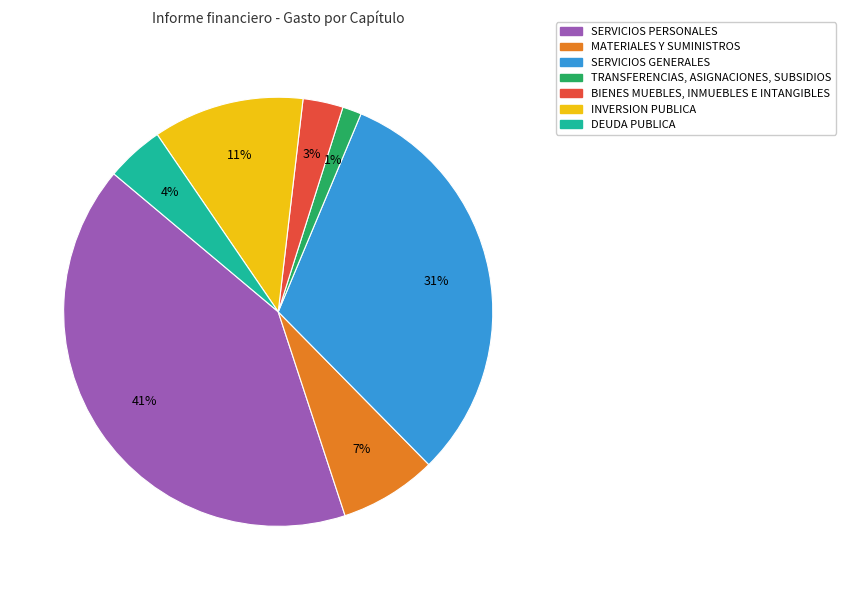

Which has a higher value, SERVICIOS GENERALES or INVERSION PUBLICA?

SERVICIOS GENERALES